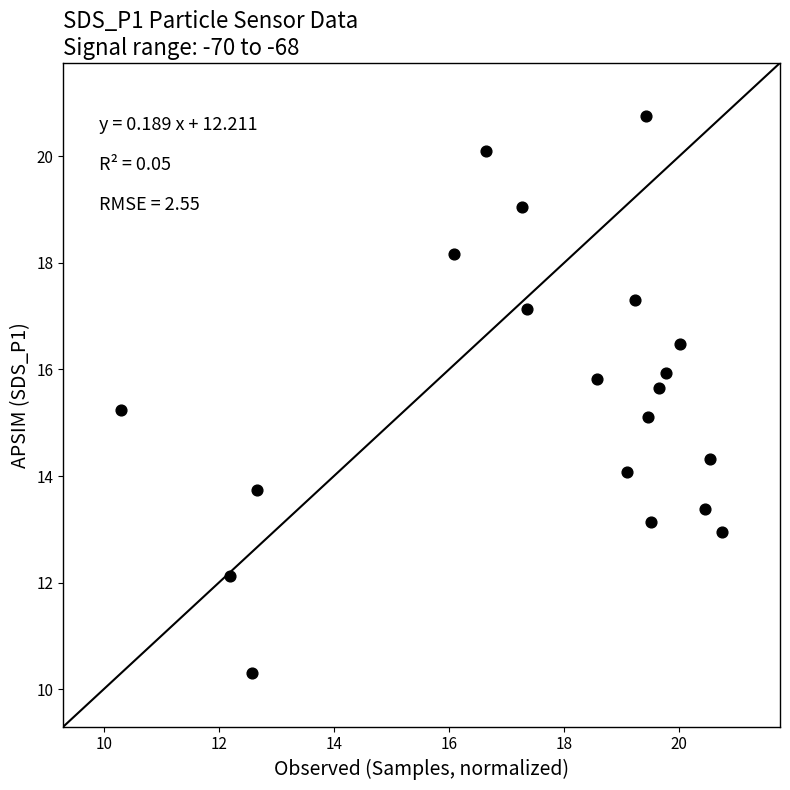

What is the range of X values (max minus min)?

10.4